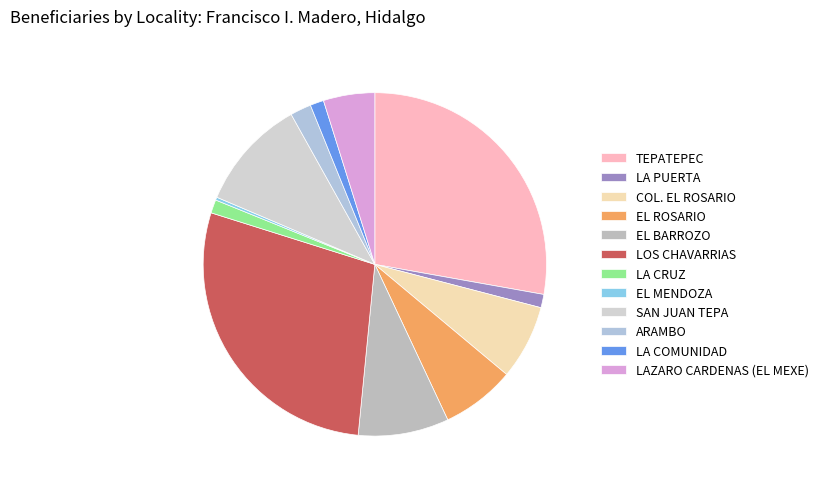

The SAN JUAN TEPA slice represents 11% of the pie. True or false?

True